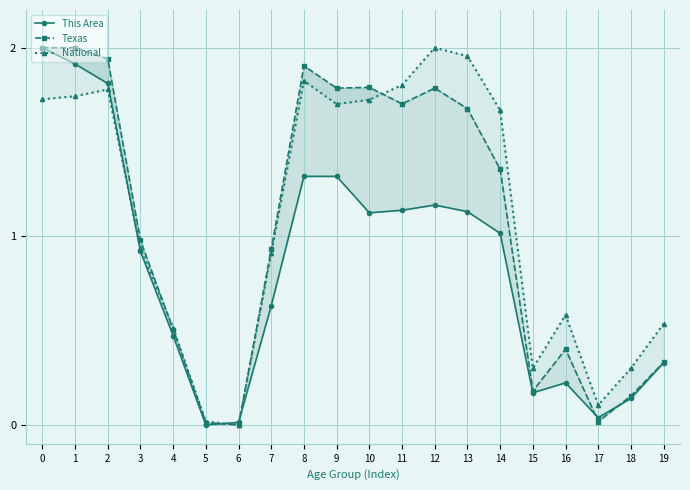

Reading right to left, list all the values displayed in this chart.

This Area: 19=0.3	18=0.1	17=0.0	16=0.2	15=0.2	14=1.0	13=1.1	12=1.2	11=1.1	10=1.1	9=1.3	8=1.3	7=0.6	6=0.0	5=0.0	4=0.5	3=0.9	2=1.8	1=1.9	0=2.0
Texas: 19=0.3	18=0.2	17=0.0	16=0.4	15=0.2	14=1.4	13=1.7	12=1.8	11=1.7	10=1.8	9=1.8	8=1.9	7=0.9	6=0.0	5=0.0	4=0.5	3=1.0	2=1.9	1=2.0	0=2.0
National: 19=0.5	18=0.3	17=0.1	16=0.6	15=0.3	14=1.7	13=2.0	12=2.0	11=1.8	10=1.7	9=1.7	8=1.8	7=0.9	6=0.0	5=0.0	4=0.5	3=0.9	2=1.8	1=1.7	0=1.7